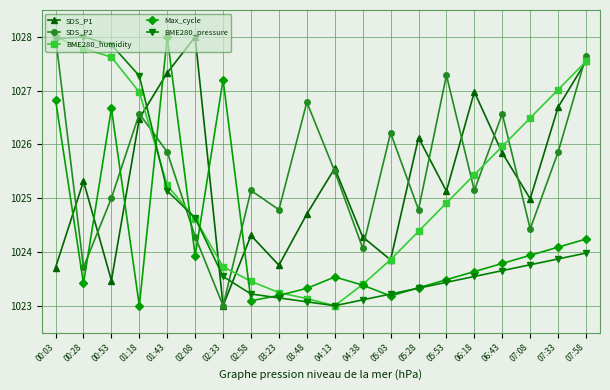

Between 02:58 and 07:08, which series saw the biggest shift?

BME280_humidity